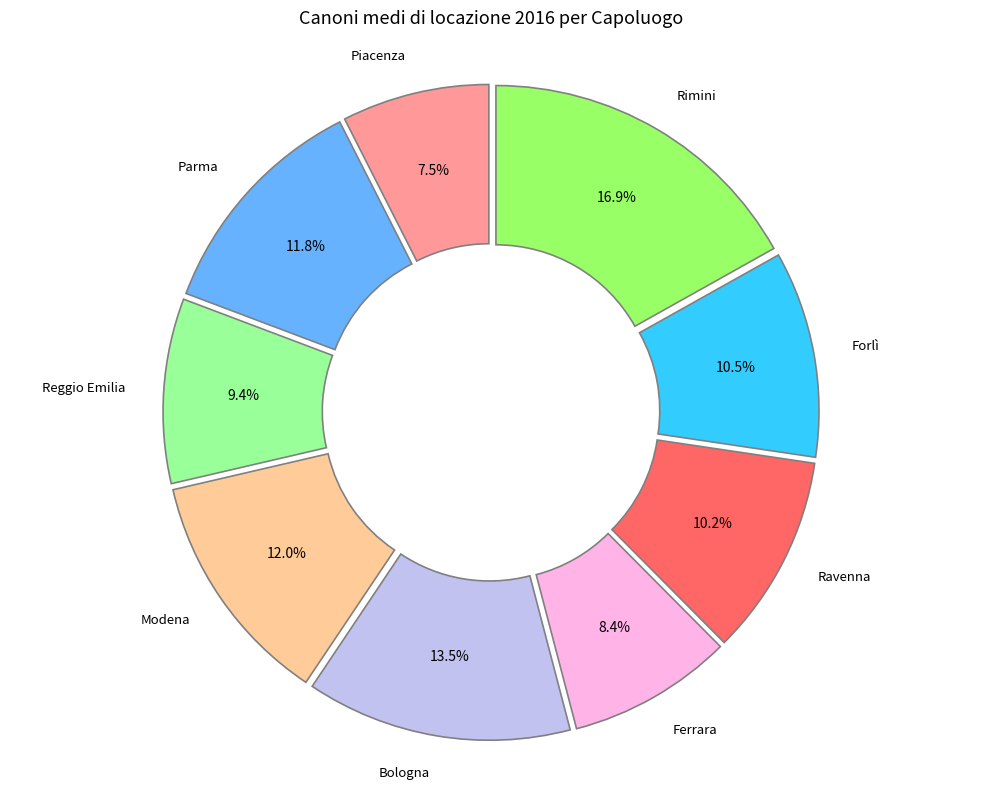

To the nearest percent, what is the combined percentage of Bologna and Ferrara?

22%